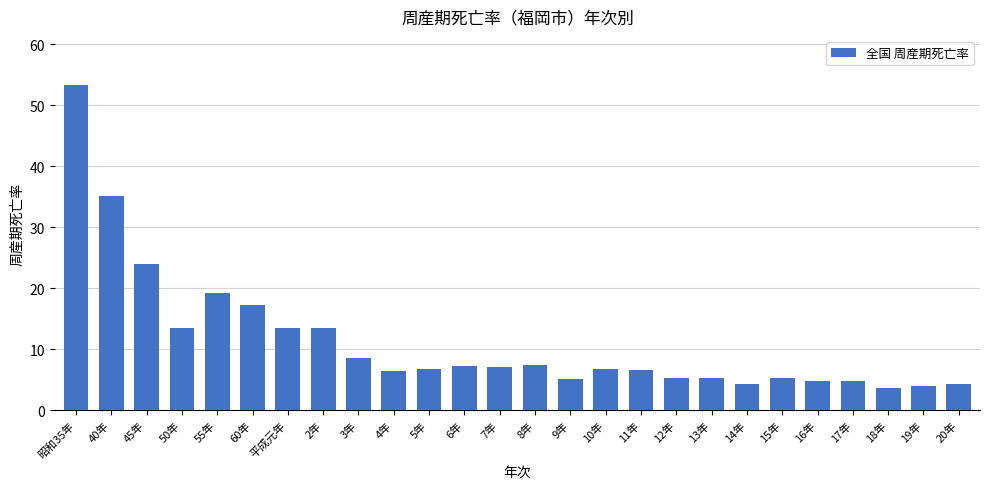

At which label is the value closest to 28?

45年